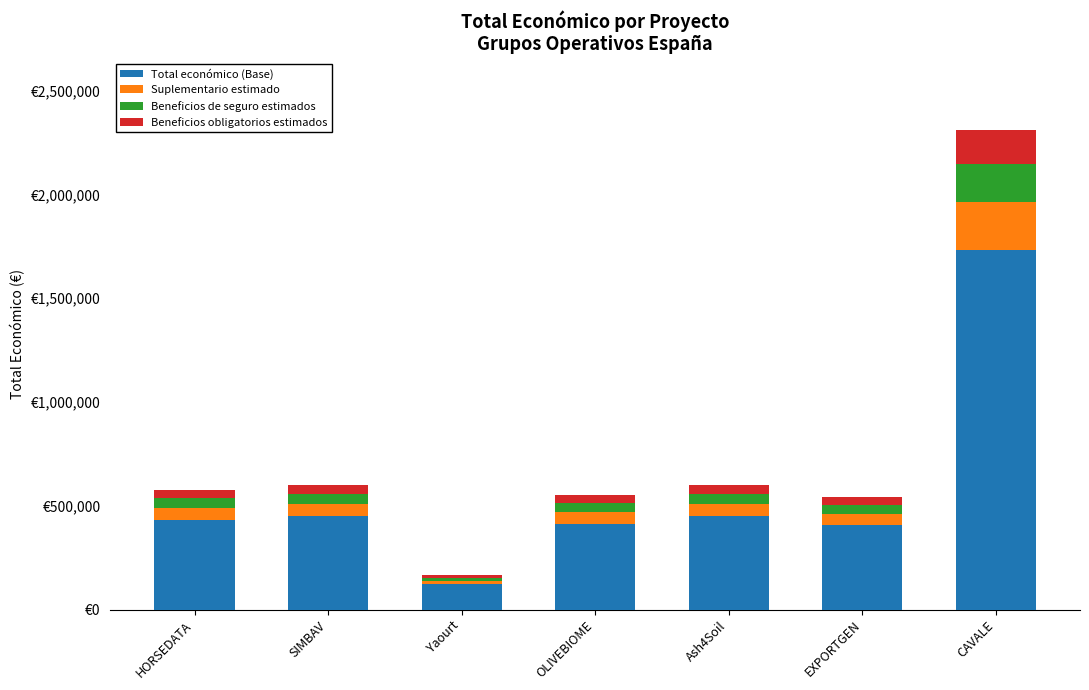

At CAVALE, list the series in order from largest to smallest.

Total económico (Base), Suplementario estimado, Beneficios de seguro estimados, Beneficios obligatorios estimados